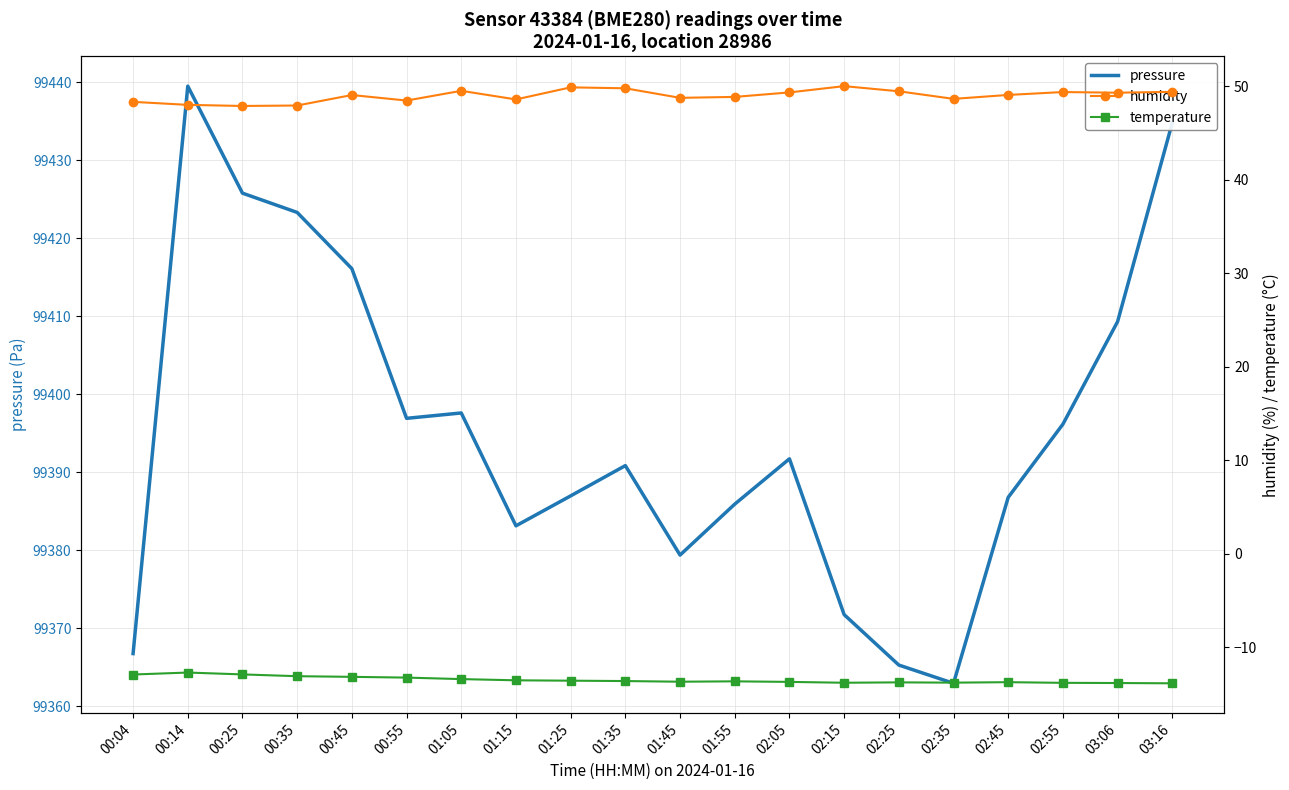

Reading left to right, what are all the values shown in this chart?

pressure: 00:04=99366.8	00:14=99439.5	00:25=99425.8	00:35=99423.3	00:45=99416.1	00:55=99396.9	01:05=99397.6	01:15=99383.2	01:25=99387.0	01:35=99390.9	01:45=99379.4	01:55=99385.9	02:05=99391.8	02:15=99371.8	02:25=99365.3	02:35=99363.0	02:45=99386.8	02:55=99396.2	03:06=99409.3	03:16=99434.8
humidity: 00:04=48.3	00:14=48.0	00:25=47.9	00:35=47.9	00:45=49.0	00:55=48.5	01:05=49.5	01:15=48.6	01:25=49.9	01:35=49.8	01:45=48.8	01:55=48.9	02:05=49.3	02:15=50.0	02:25=49.5	02:35=48.6	02:45=49.1	02:55=49.4	03:06=49.3	03:16=49.4
temperature: 00:04=-12.9	00:14=-12.7	00:25=-12.9	00:35=-13.1	00:45=-13.1	00:55=-13.2	01:05=-13.4	01:15=-13.5	01:25=-13.6	01:35=-13.6	01:45=-13.7	01:55=-13.6	02:05=-13.7	02:15=-13.8	02:25=-13.7	02:35=-13.8	02:45=-13.7	02:55=-13.8	03:06=-13.8	03:16=-13.8